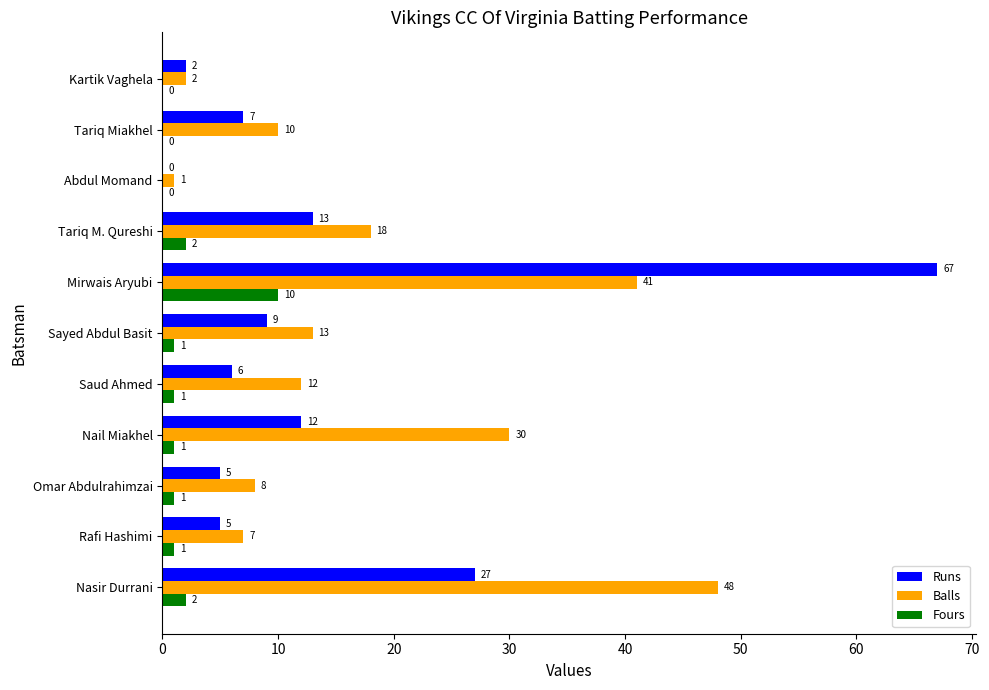

How many Fours values are between 0 and 2?

10